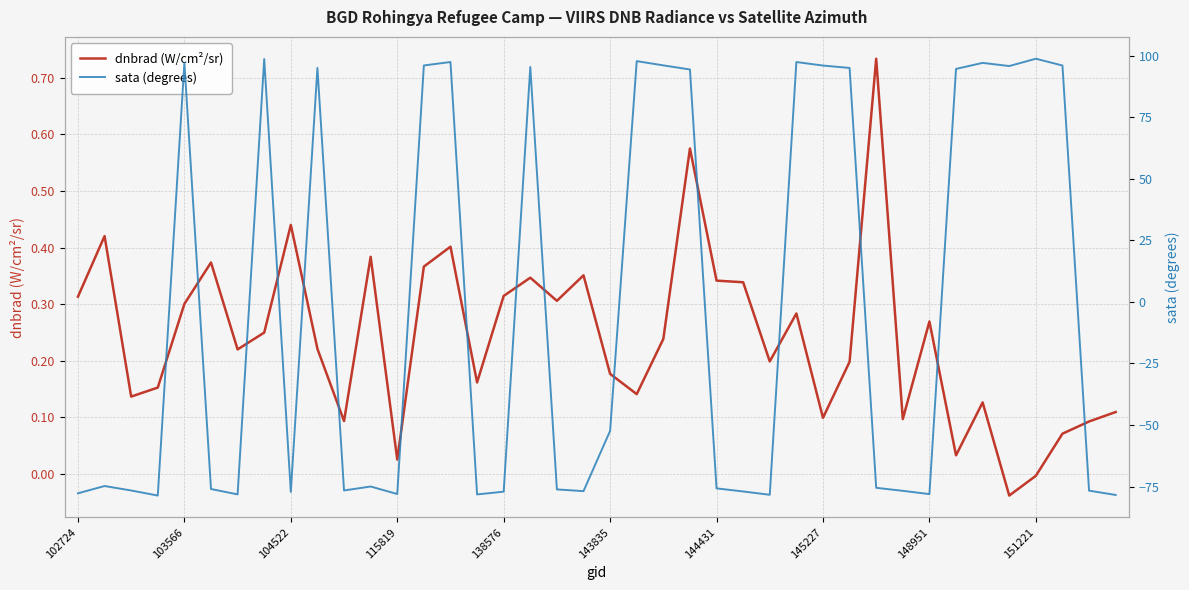

How many data points does each series have?

40